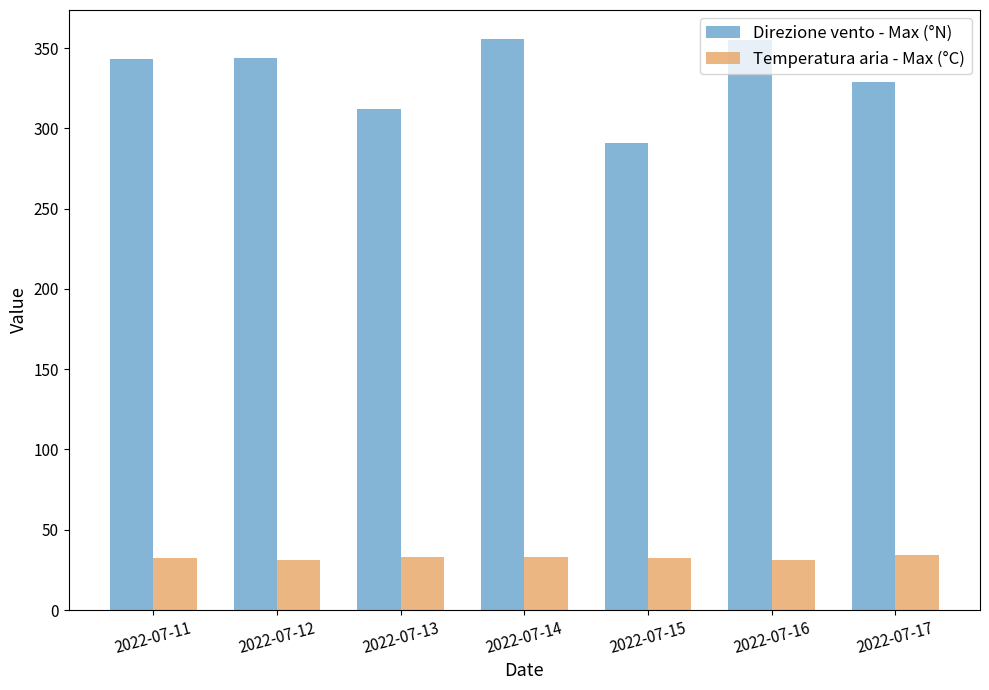

What is the difference between the Direzione vento - Max (°N) values at 2022-07-15 and 2022-07-12?

53.0